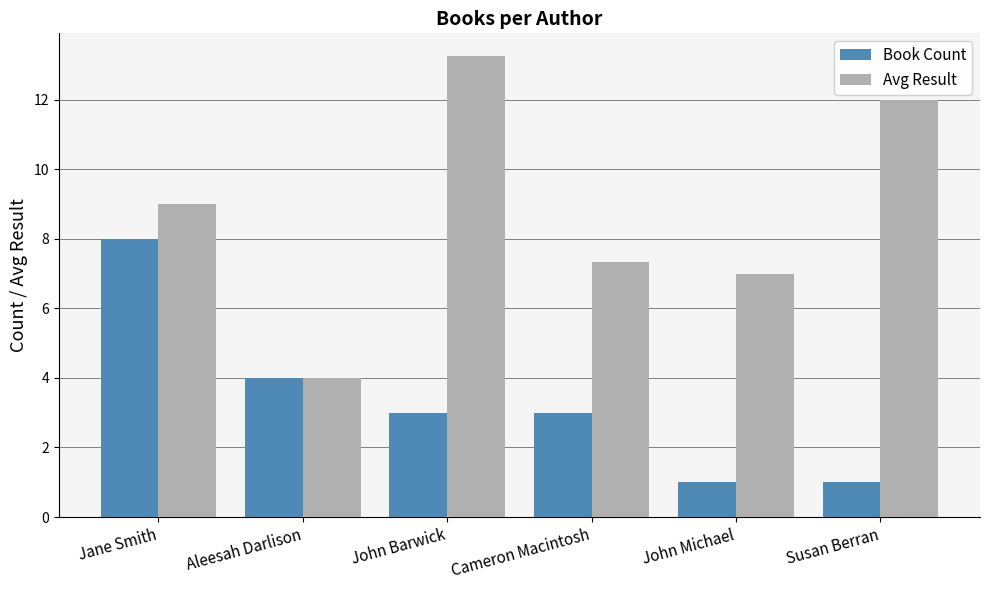

What are all the series names shown in the legend?

Book Count, Avg Result